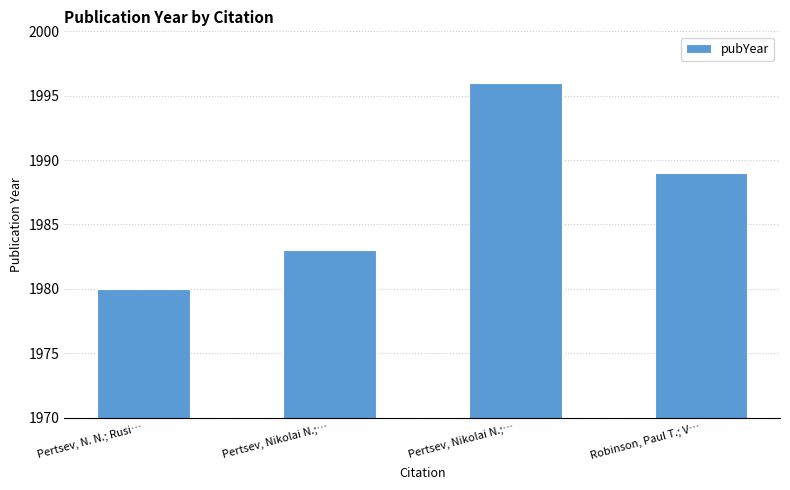

List the labels in order of value, smallest first.

Pertsev, N. N.; Rusi…, Pertsev, Nikolai N.;…, Robinson, Paul T.; V…, Pertsev, Nikolai N.;…